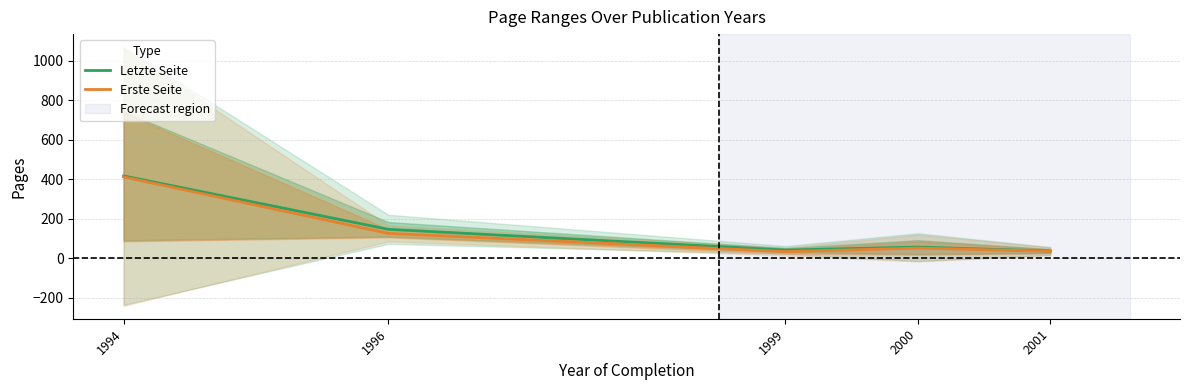

What are all the series names shown in the legend?

Letzte Seite, Erste Seite